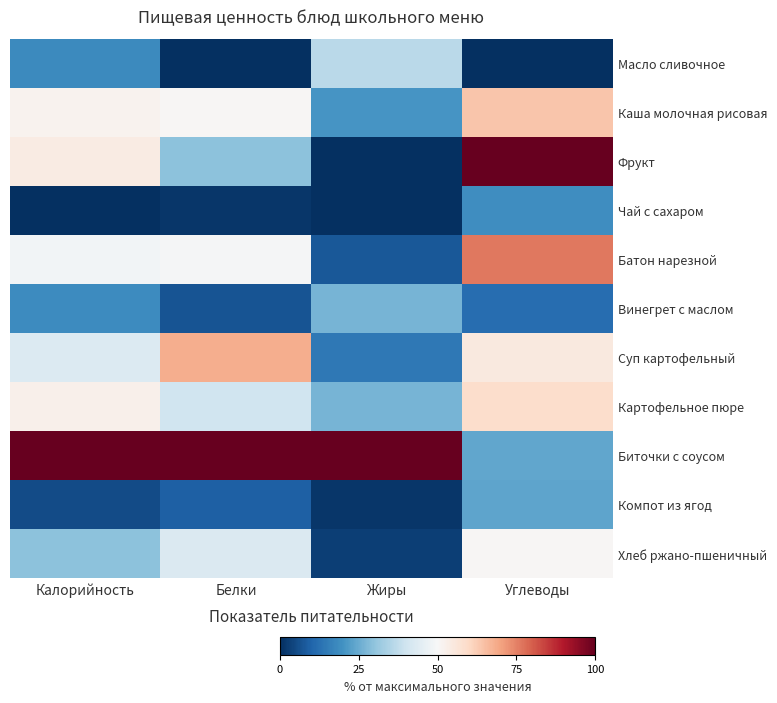

Which label corresponds to the largest value in the chart?

Углеводы